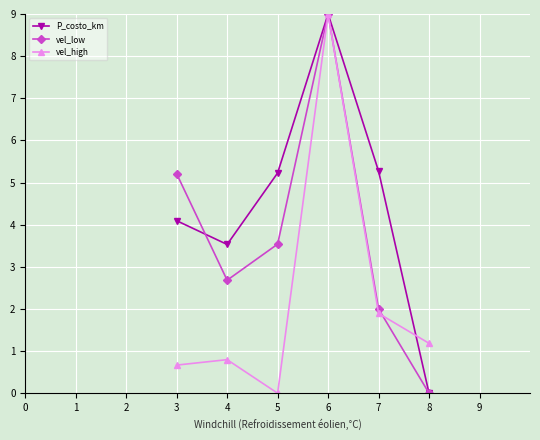

How many data points in P_costo_km are above 5?

3